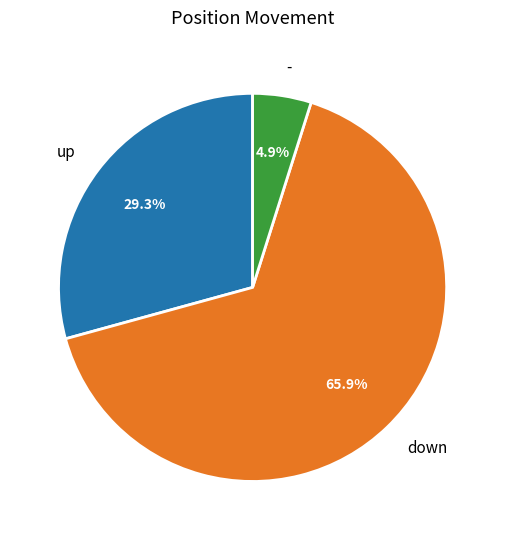

How many slices are in this pie chart?

3